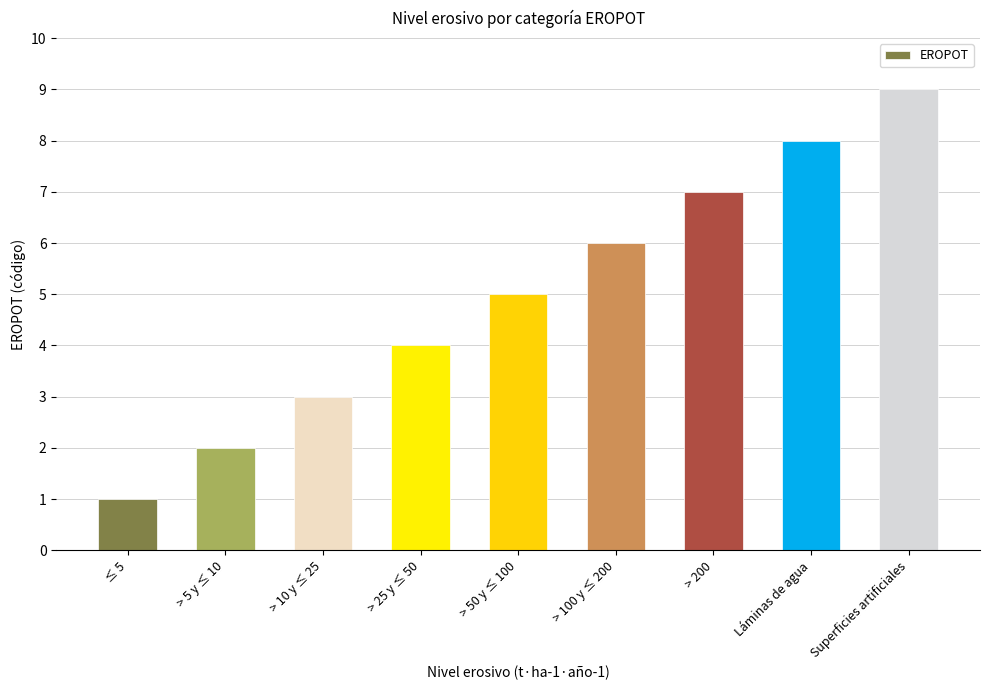

Which category has the highest value across all series?

Superficies artificiales